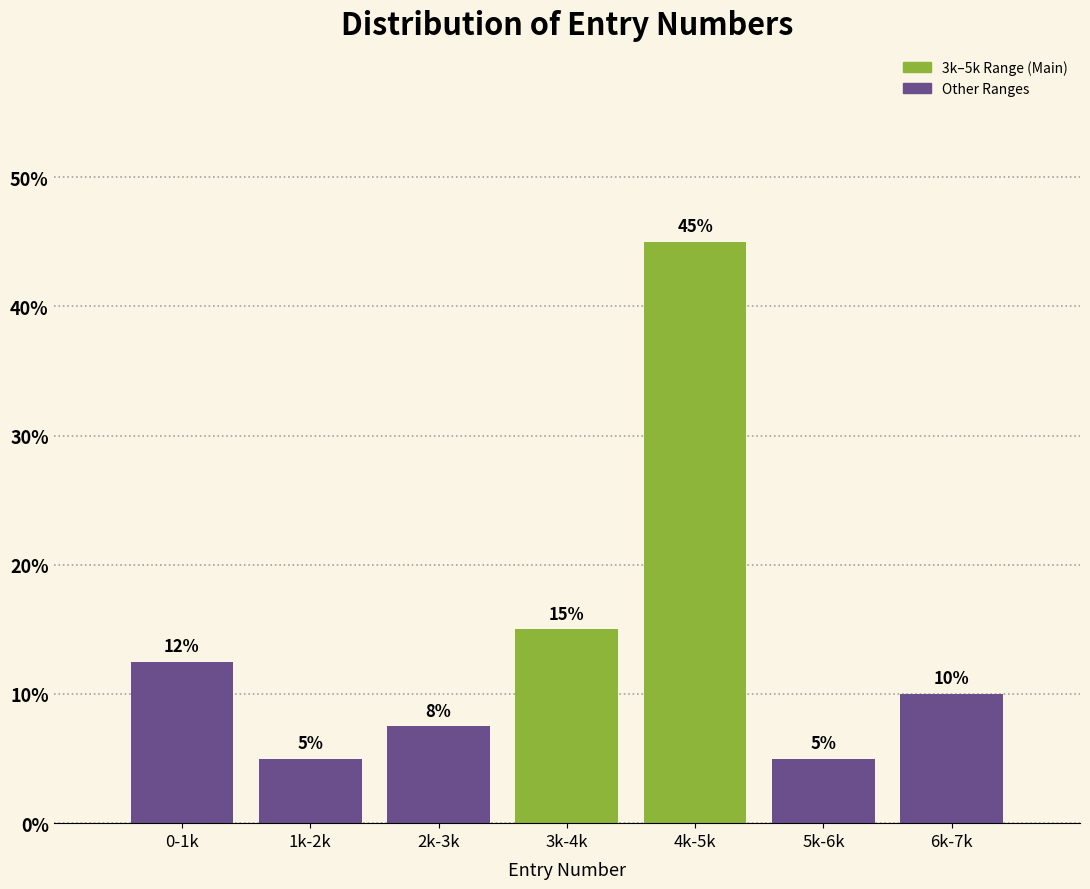

What is the sum of all values?

100.0